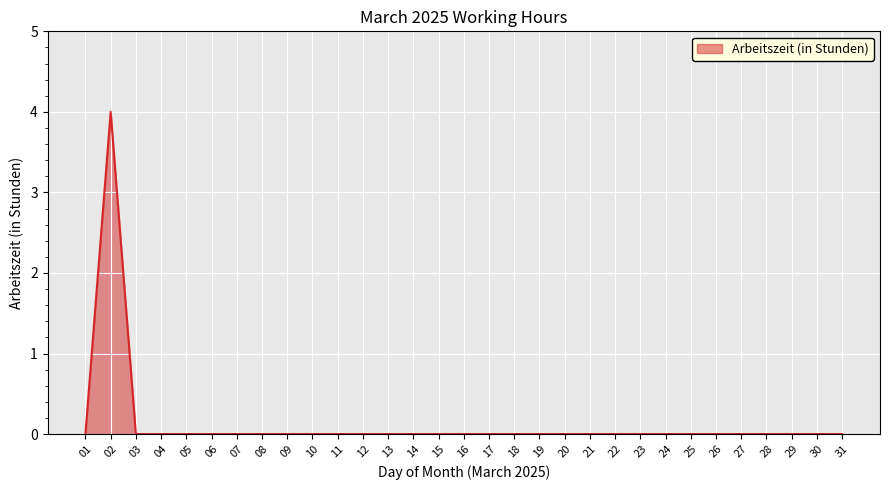

Is it true that the value at 26 is 0?

True